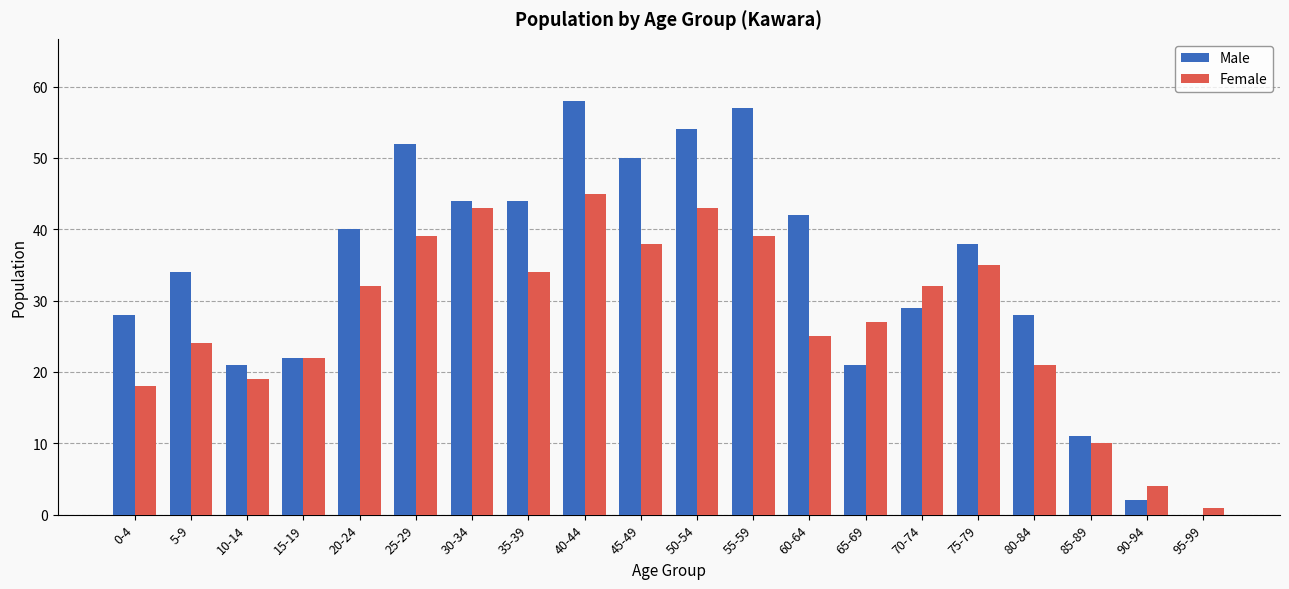

At which label does Female reach its peak?

40-44